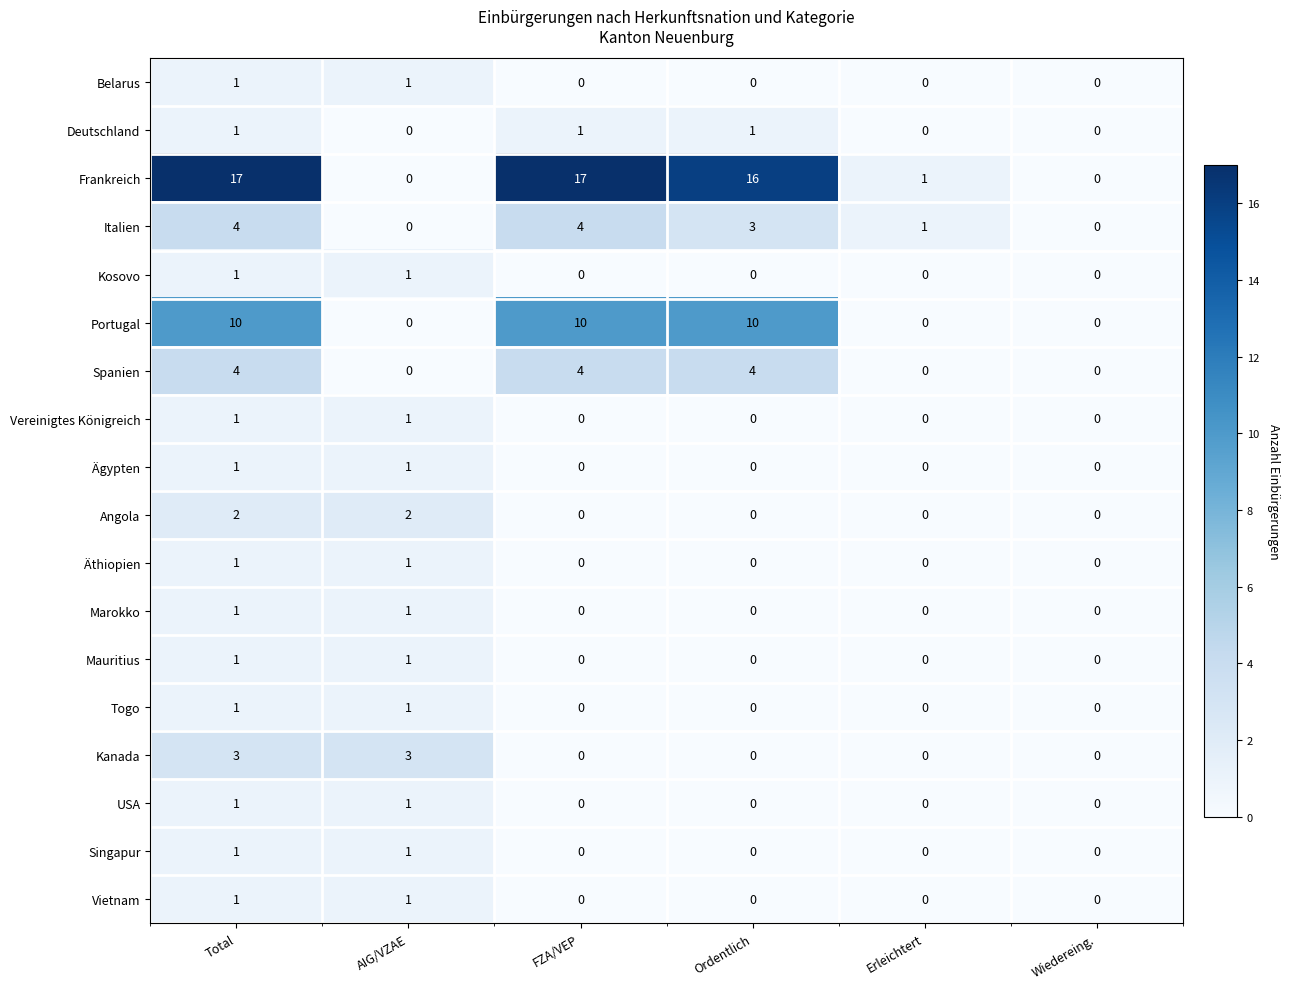

True or false: Äthiopien has a value of 1 at Total.

True